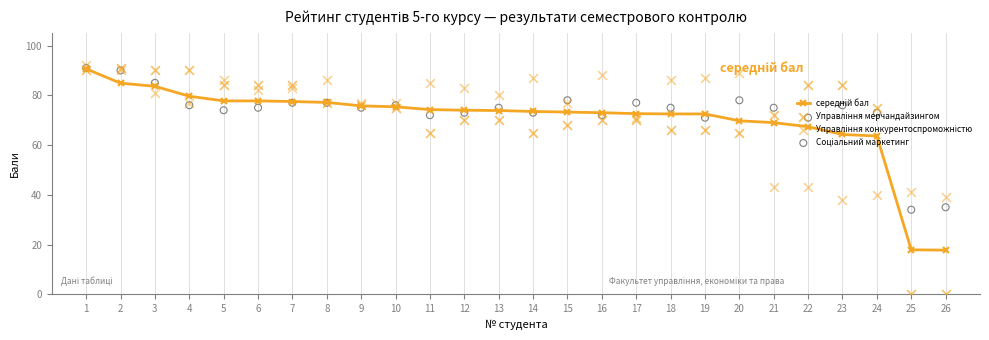

Is the value of середній бал at 10 greater than the value of Управління мерчандайзингом at 19?

Yes